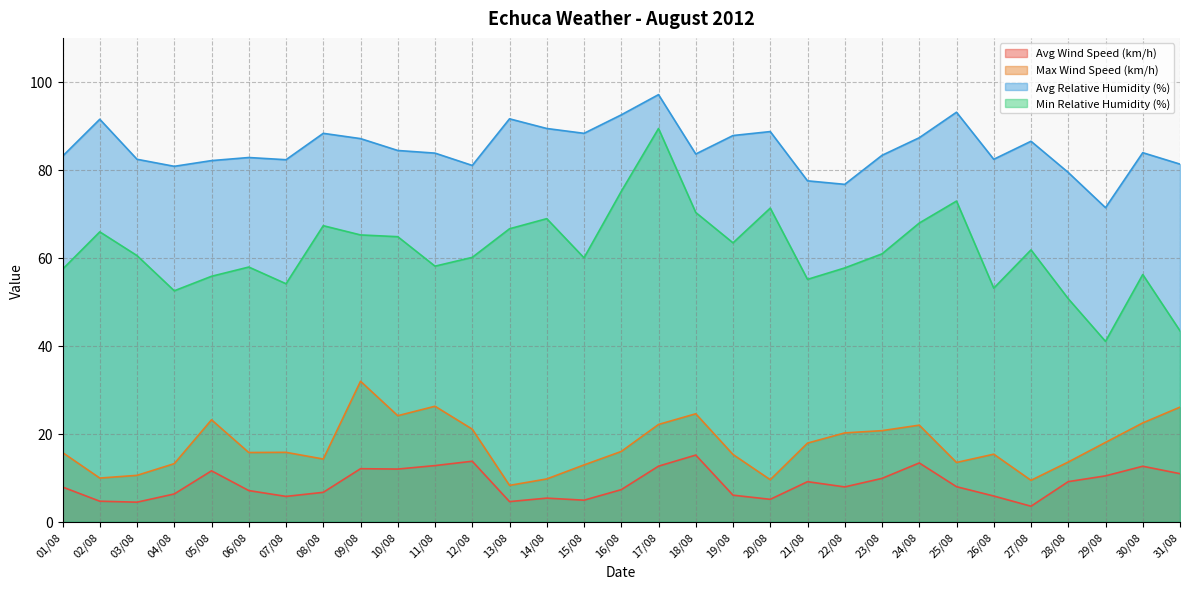

At which category is the sum across all series the highest?

17/08